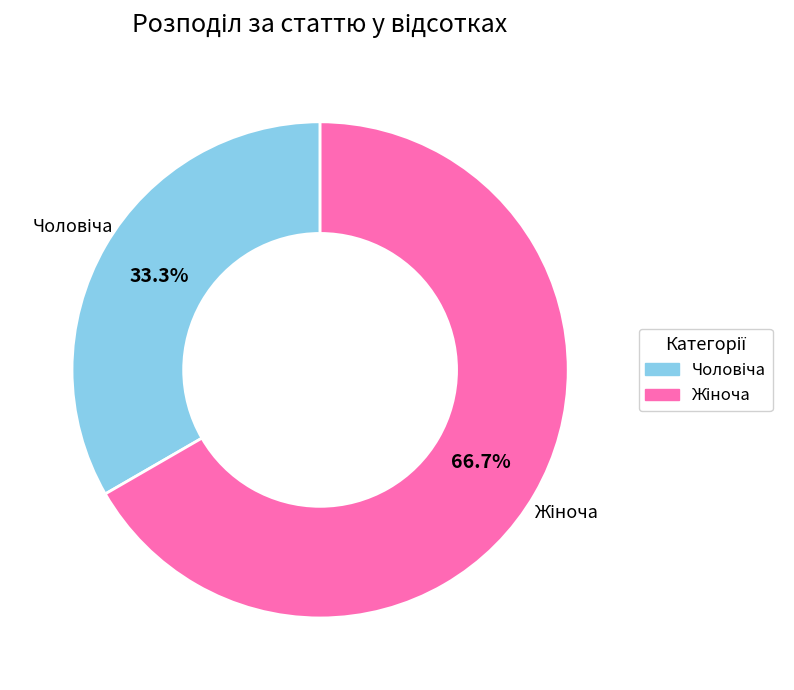

Does any single category account for the majority?

Yes